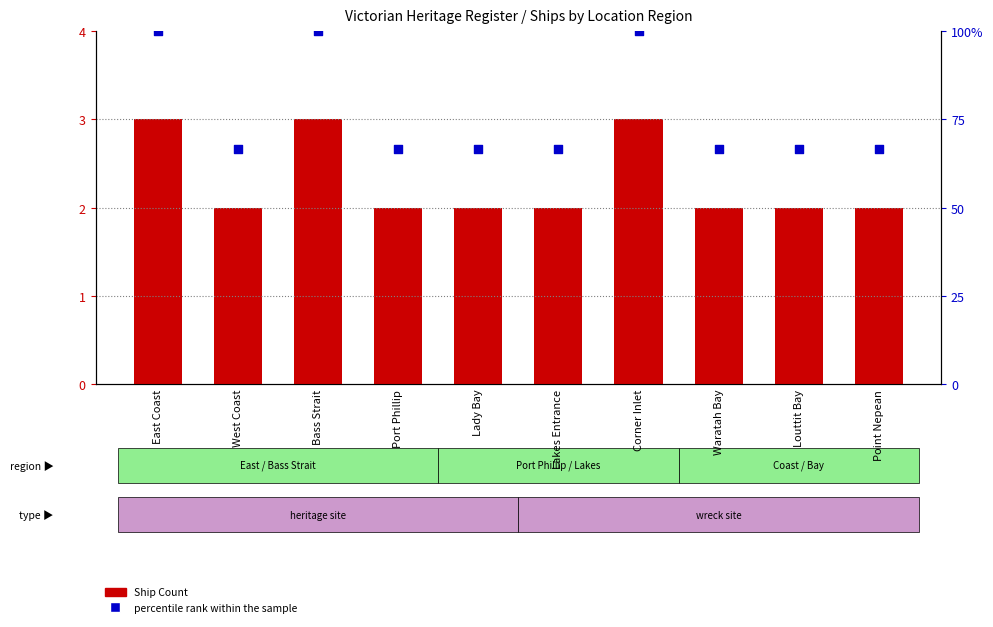

At how many categories does at least one series exceed 69?

3